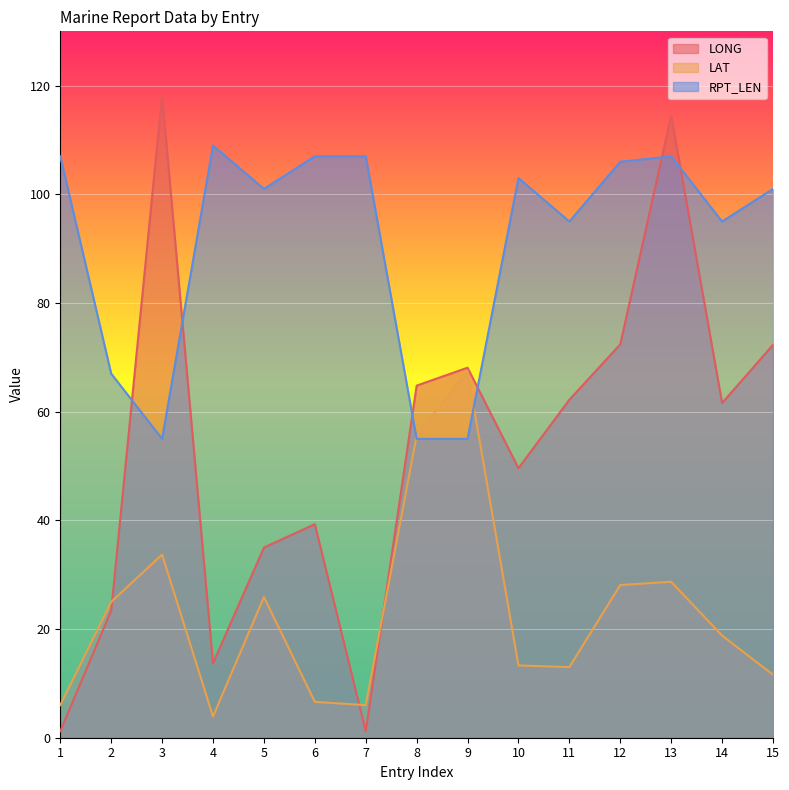

Rank the series by their average value, from lowest to highest.

LAT, LONG, RPT_LEN